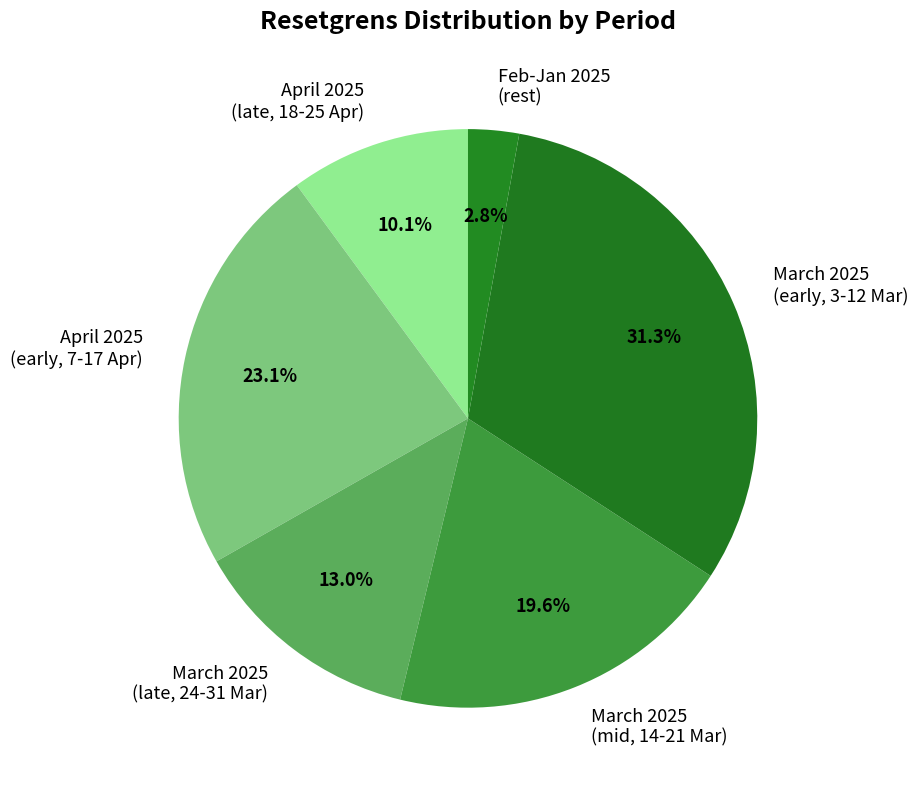

Does March 2025 (early, 3-12 Mar) account for over 50% of the chart?

No